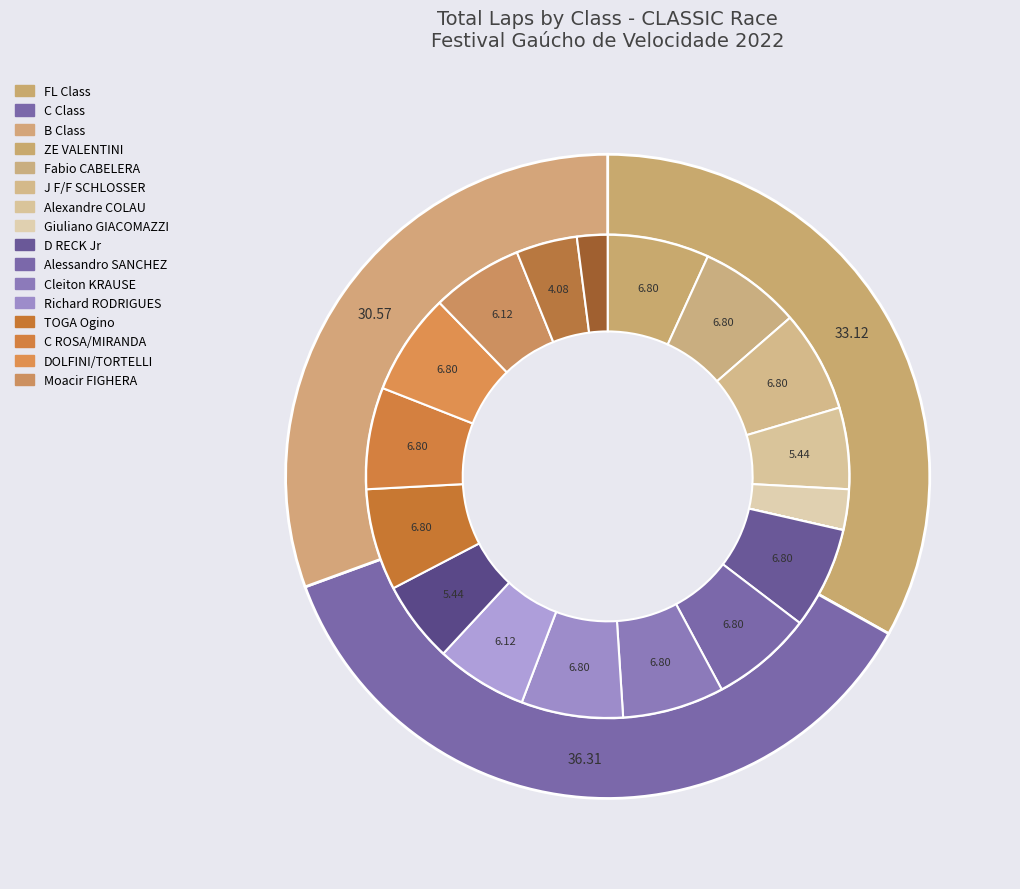

Count the number of slices in the pie.

3